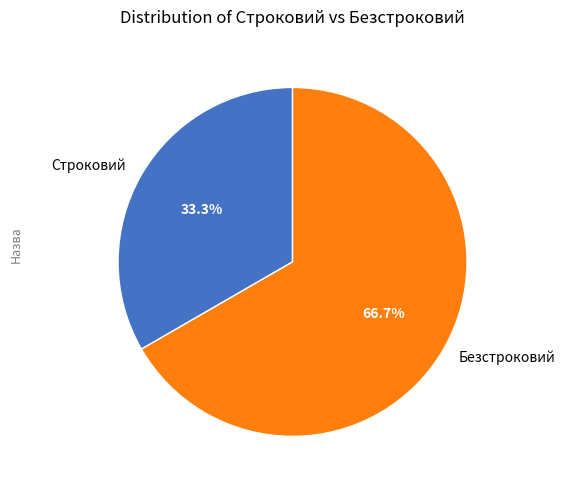

Count the number of slices in the pie.

2